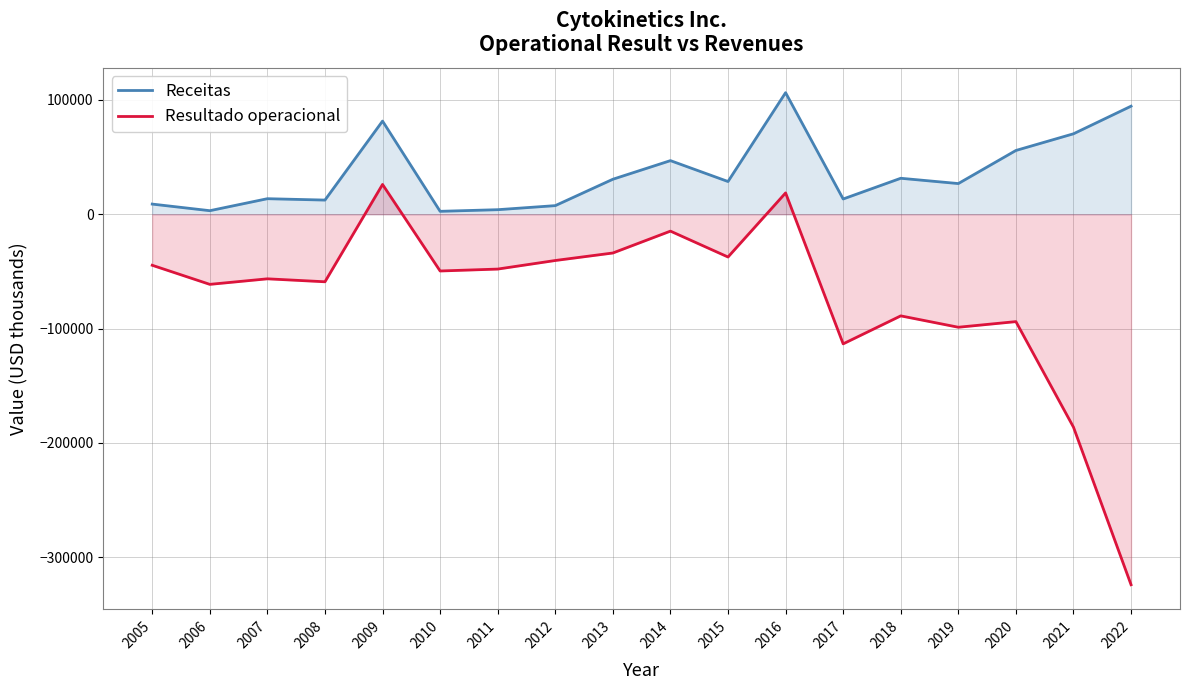

True or false: Receitas has more than 0 points higher than both neighbors.

True